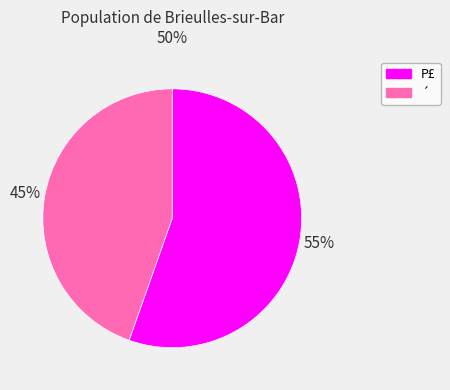

The P£ slice represents 45% of the pie. True or false?

False